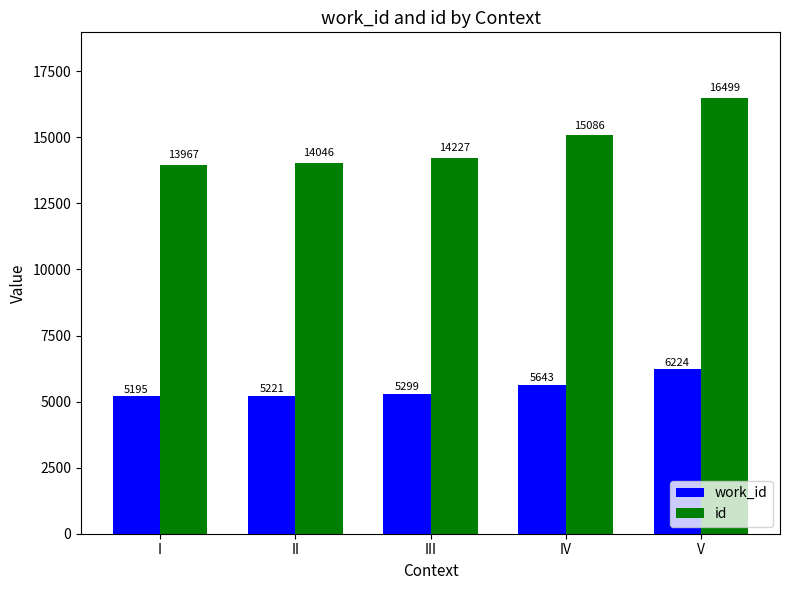

What is the approximate value of work_id at II, to the nearest 50?

5200